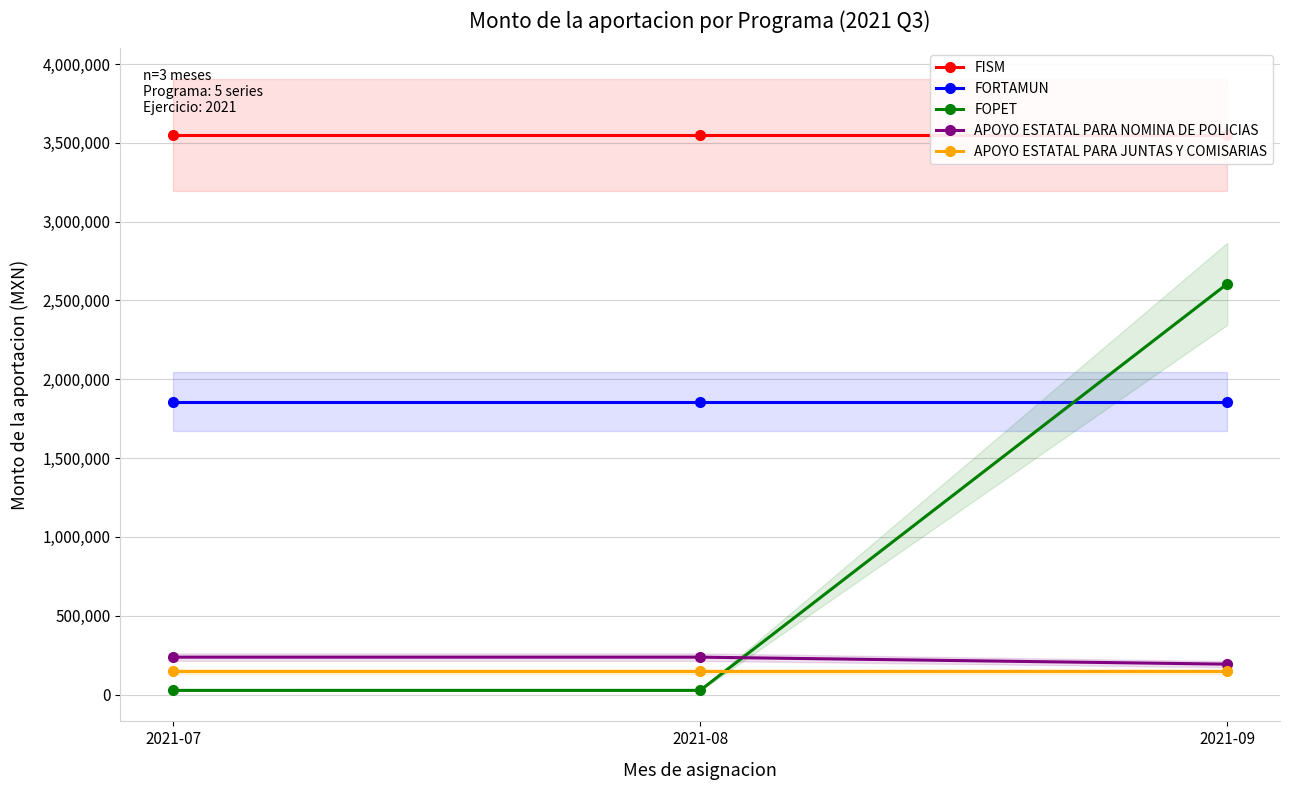

Is the value of FISM at 2021-09 greater than the value of APOYO ESTATAL PARA NOMINA DE POLICIAS at 2021-07?

Yes